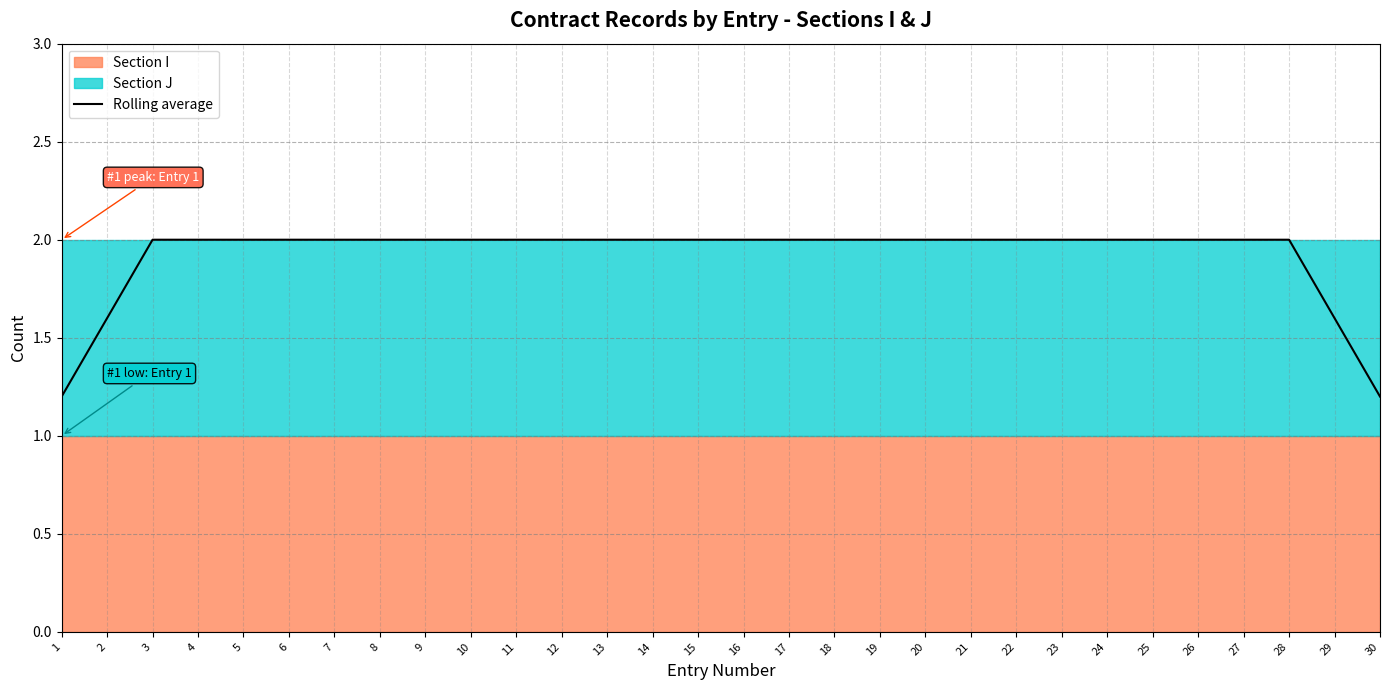

How many categories are shown in the chart?

30